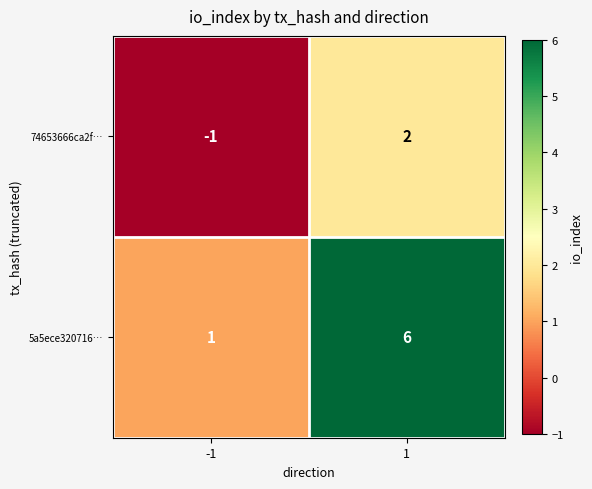

Reading left to right, extract all data points from this chart.

74653666ca2f…: -1=-1	1=2
5a5ece320716…: -1=1	1=6